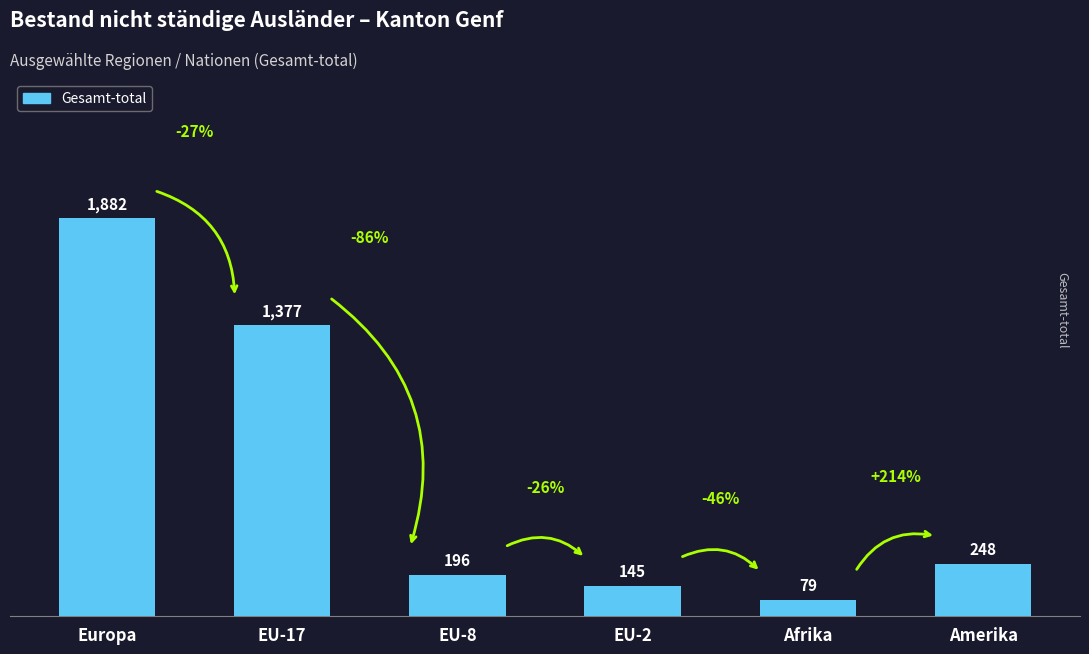

What is the value of the 4th bar from the left?

145